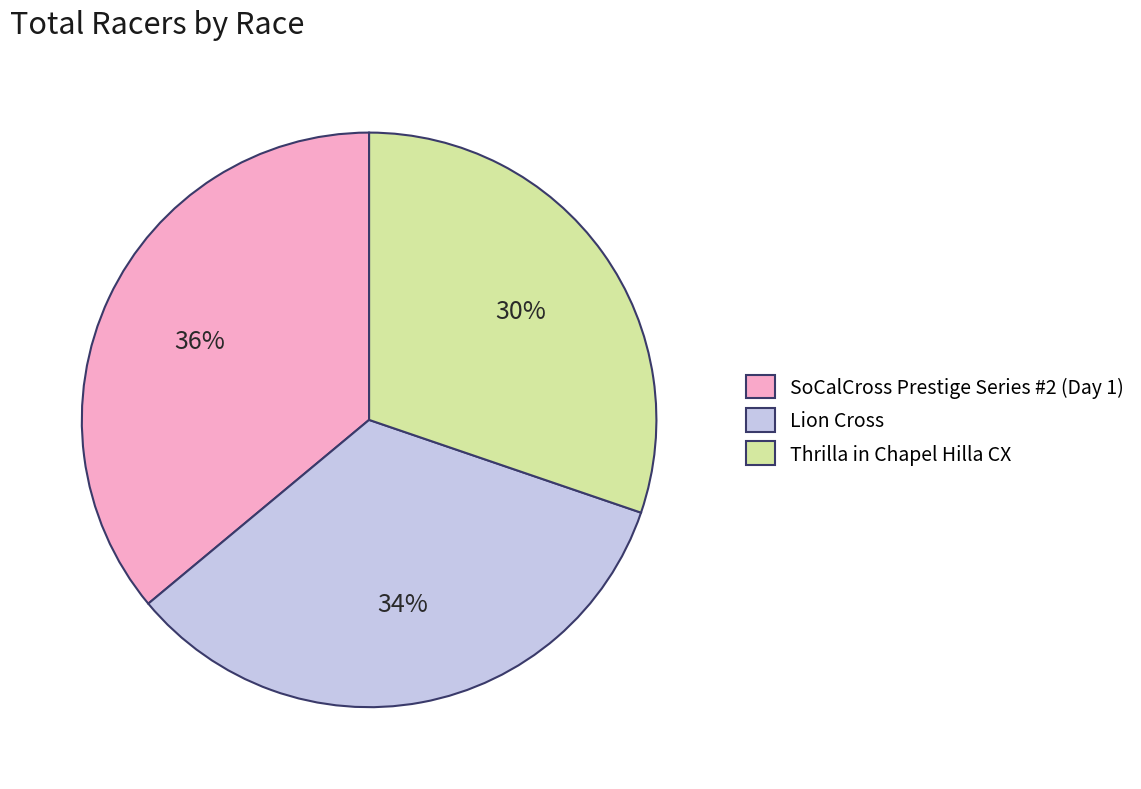

Approximately how many times larger is the value at SoCalCross Prestige Series #2 (Day 1) compared to Lion Cross?

1.1